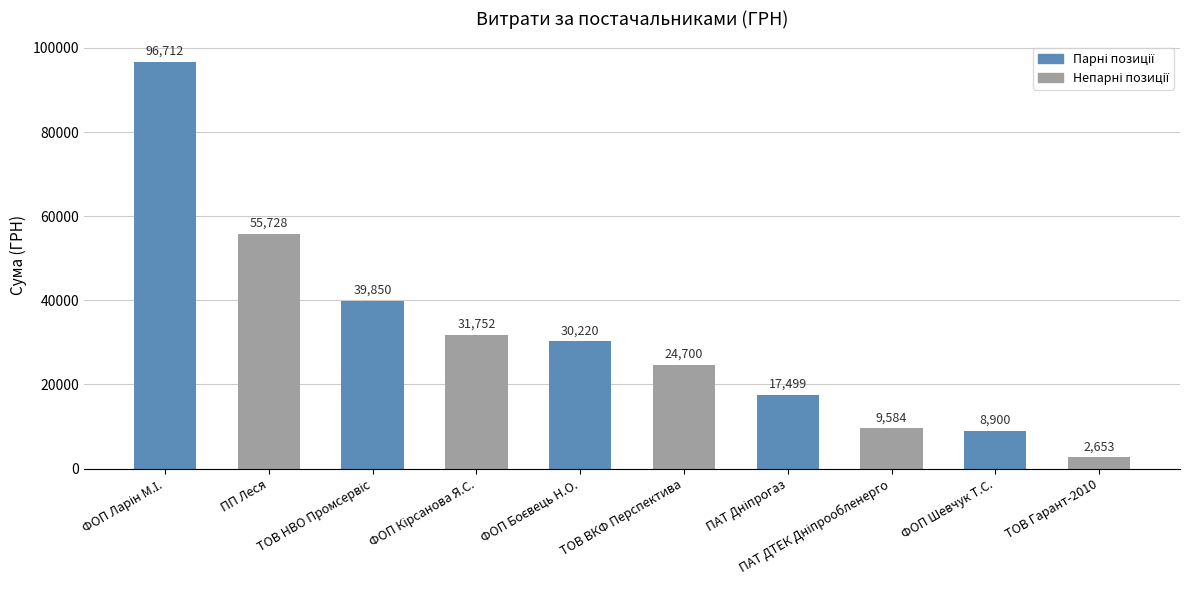

What is the average value?

31759.8